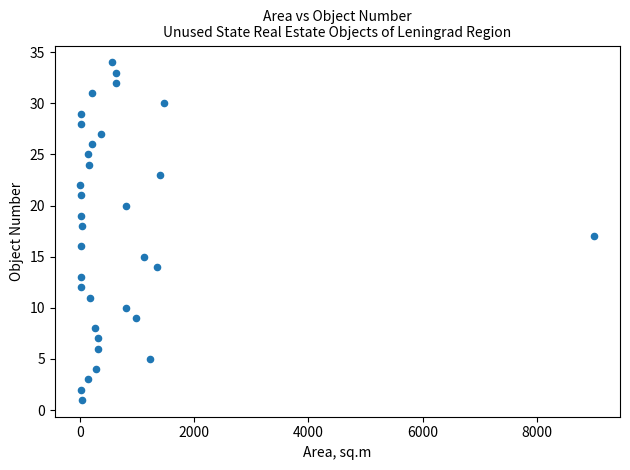

What is the range of Y values (max minus min)?

33